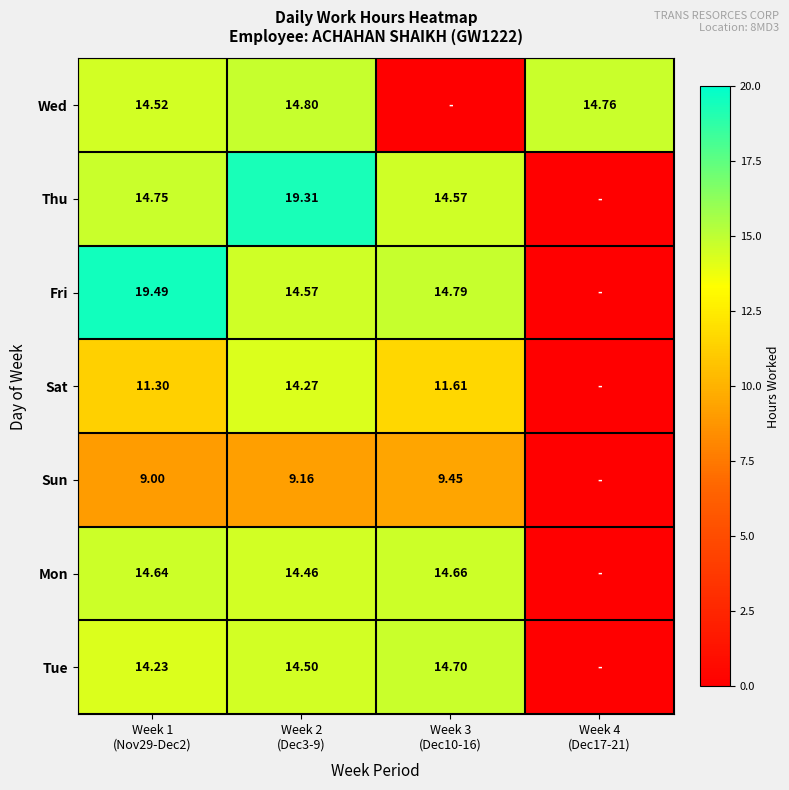

At which category does the chart reach its minimum across all series?

Week 3
(Dec10-16)